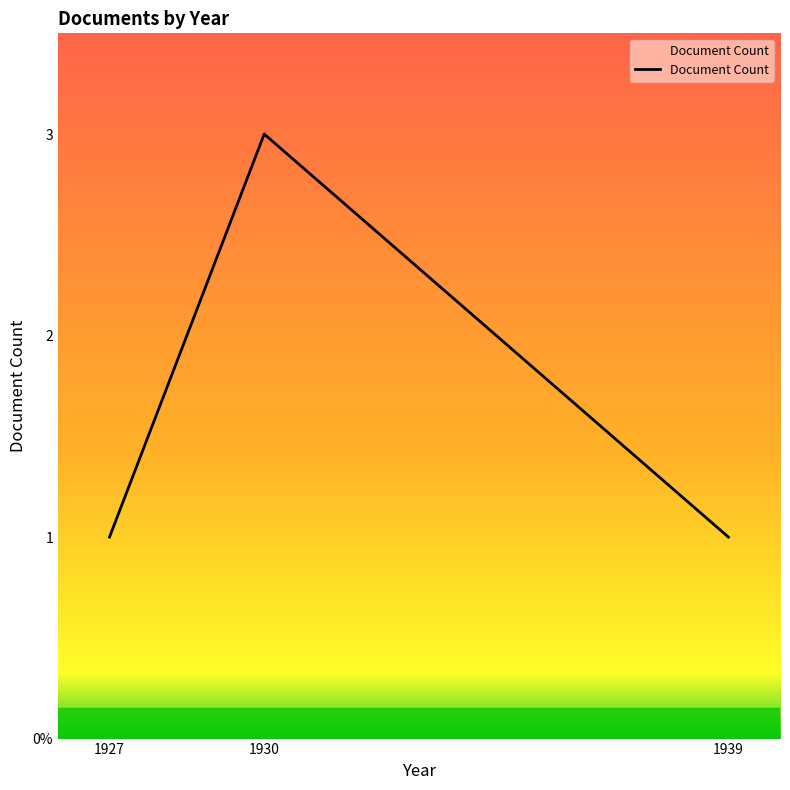

The chart shows a value of 3 at 1930. True or false?

True